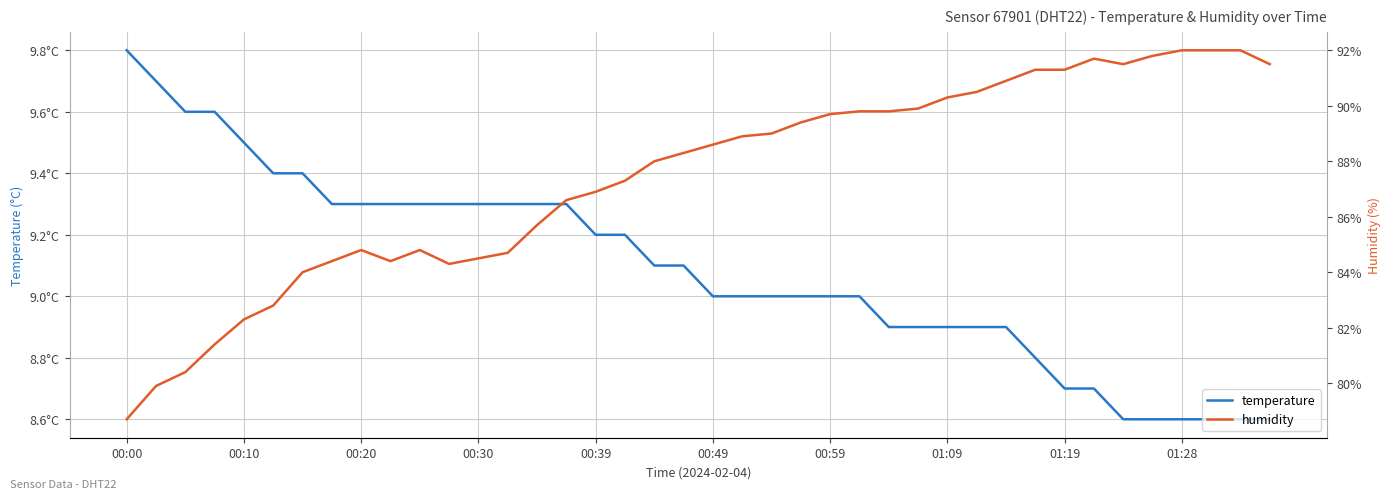

Count the number of data series in this chart.

2